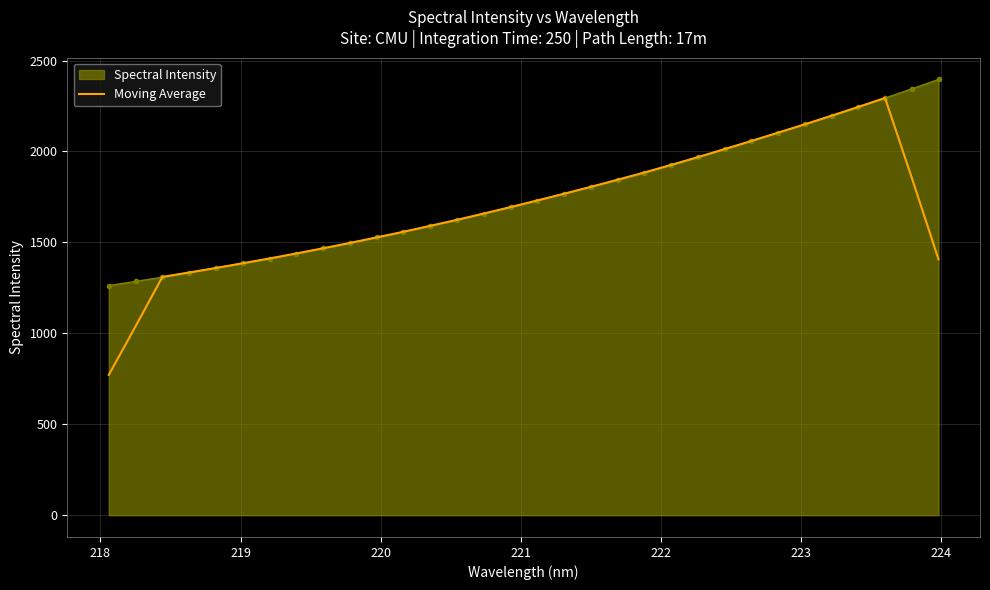

Which series has the largest range (max minus min)?

Moving Average